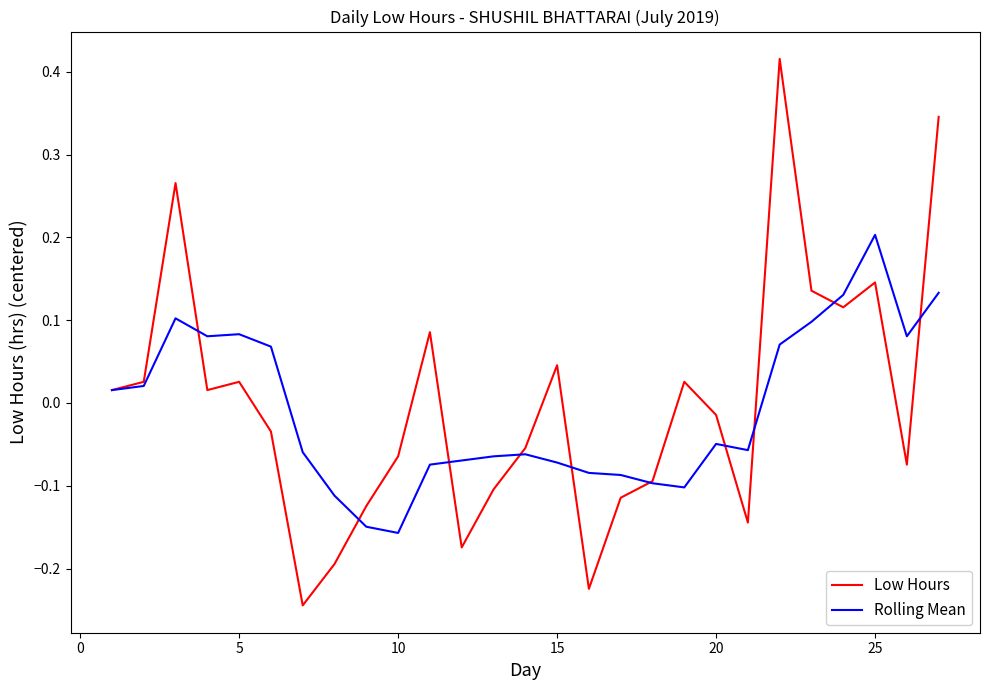

Rank the series by their maximum value, from lowest to highest.

Rolling Mean, Low Hours